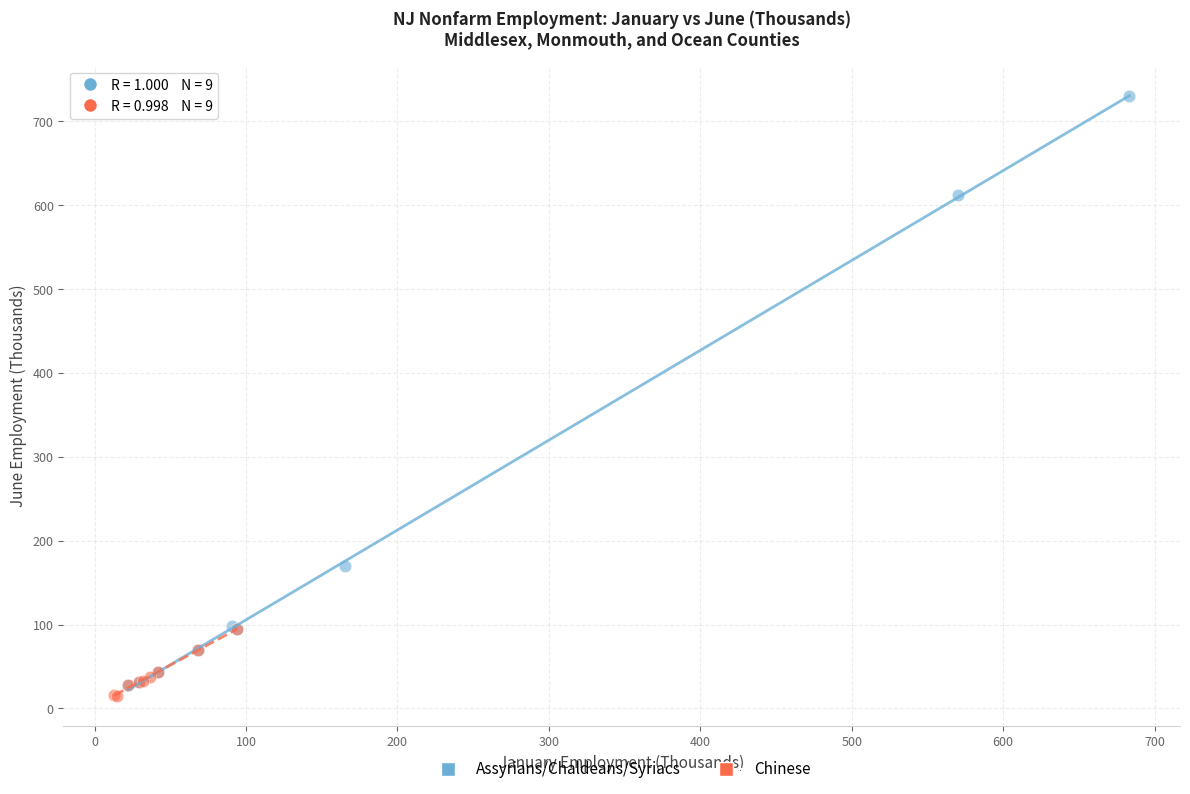

What are all the series names shown in the legend?

Assyrians/Chaldeans/Syriacs, Chinese